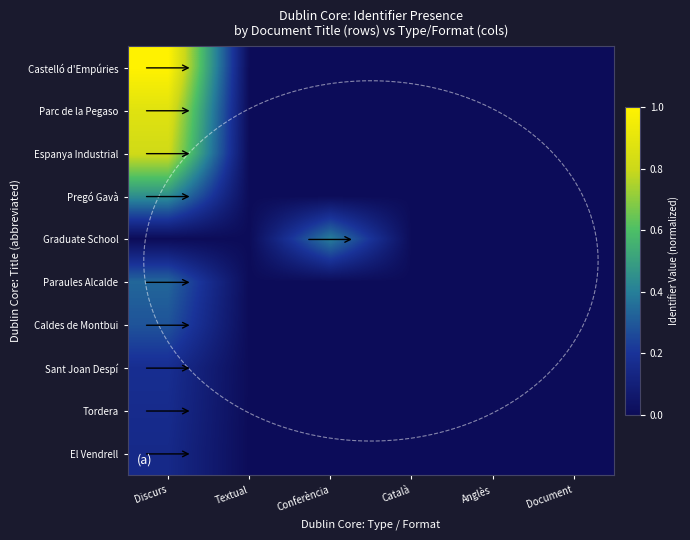

The value of Sant Joan Despí at Conferència is 0.1. True or false?

False